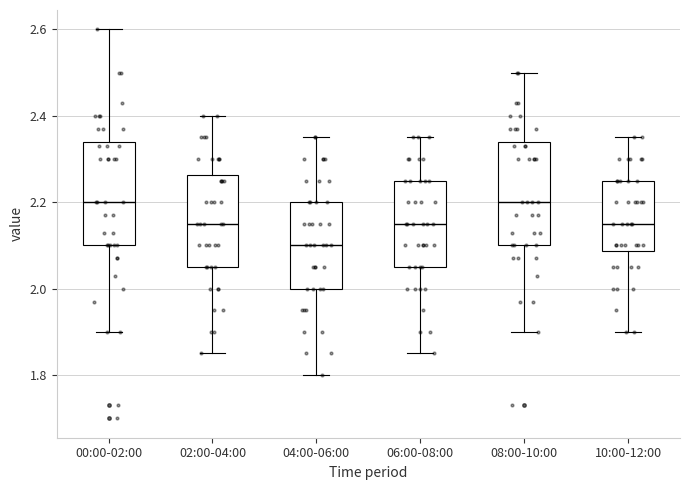

Reading left to right, transcribe this box plot: for each box, give where its median line is, the range the box spans, and where its two whiskers end, as read against the y-axis. The values are not printed on the chart, so give them approximately, as read against the axis.

00:00-02:00: median 2.20, box 2.10 to 2.34, whiskers 1.90 to 2.60
02:00-04:00: median 2.16, box 2.06 to 2.26, whiskers 1.86 to 2.40
04:00-06:00: median 2.10, box 2.00 to 2.20, whiskers 1.80 to 2.36
06:00-08:00: median 2.16, box 2.06 to 2.26, whiskers 1.86 to 2.36
08:00-10:00: median 2.20, box 2.10 to 2.34, whiskers 1.90 to 2.50
10:00-12:00: median 2.16, box 2.08 to 2.26, whiskers 1.90 to 2.36